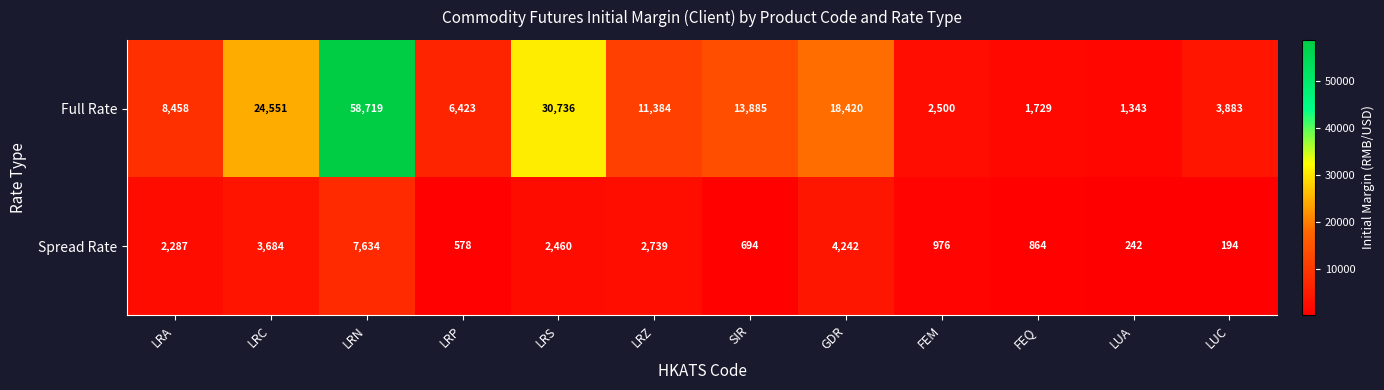

How many data points does each series have?

12